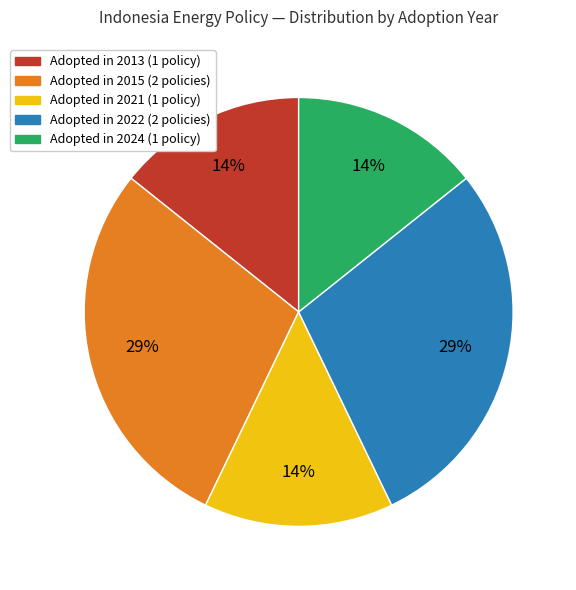

Does any single category account for the majority?

No